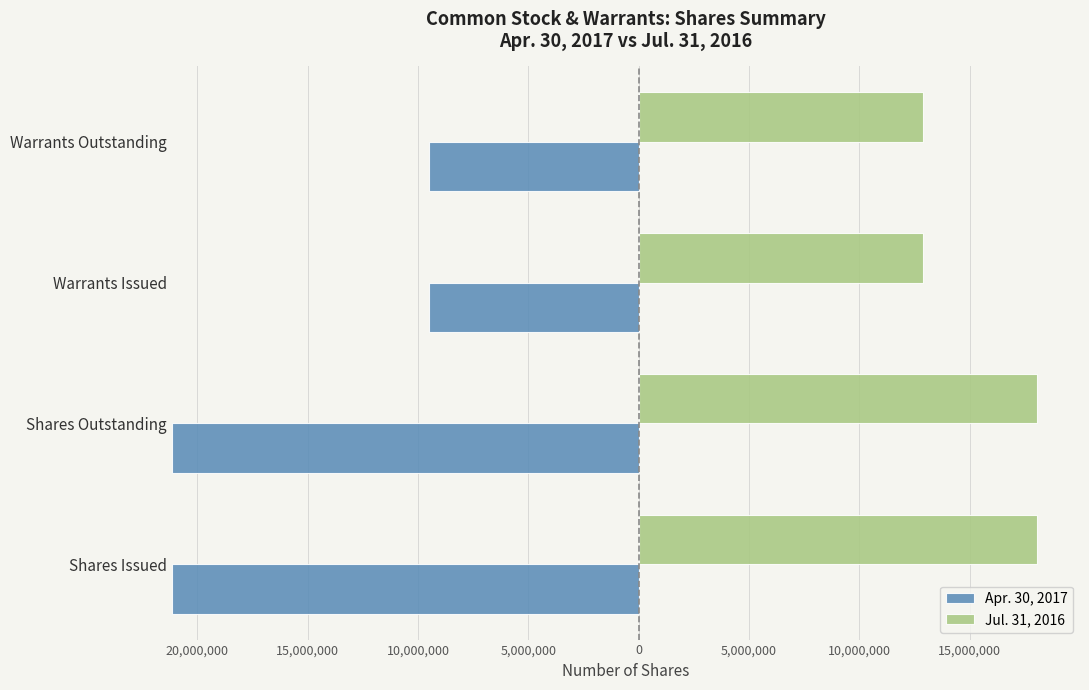

What is the sum of all Jul. 31, 2016 values?

61791098